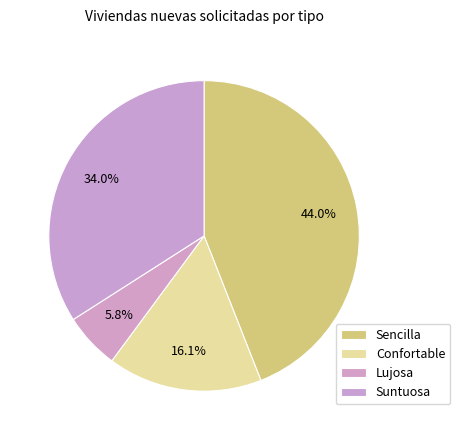

The Lujosa slice represents 20% of the pie. True or false?

False